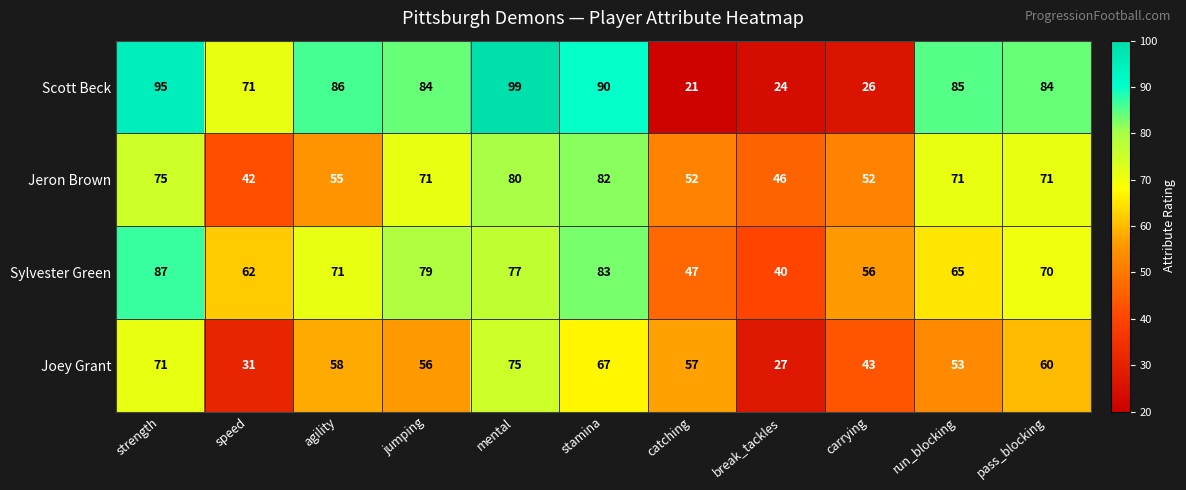

What is the minimum value for Scott Beck?

21